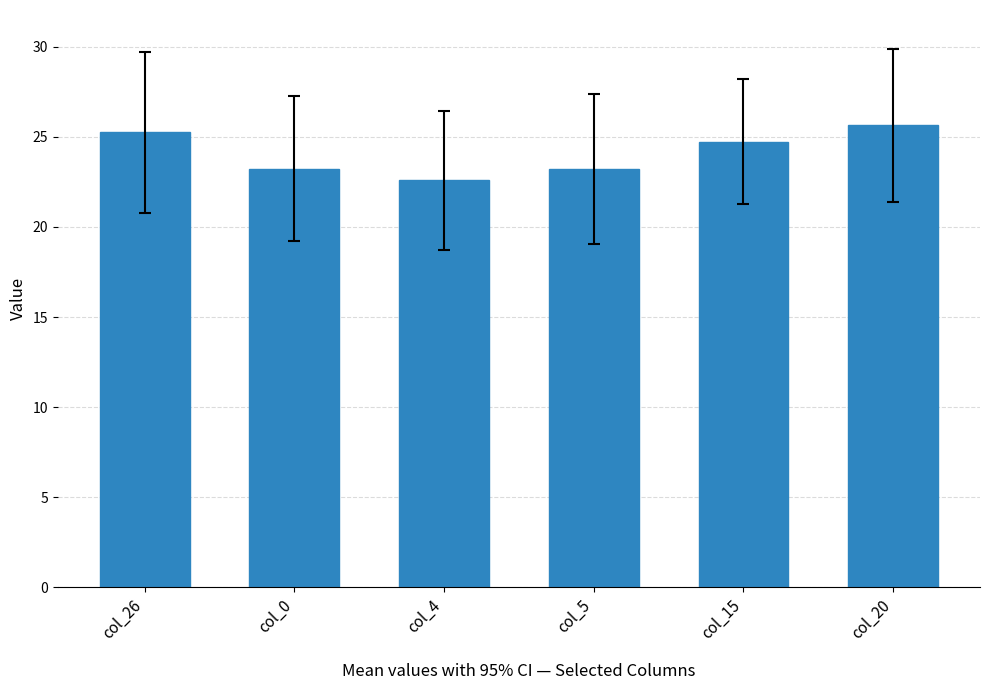

Where does the data first go above 24?

col_26